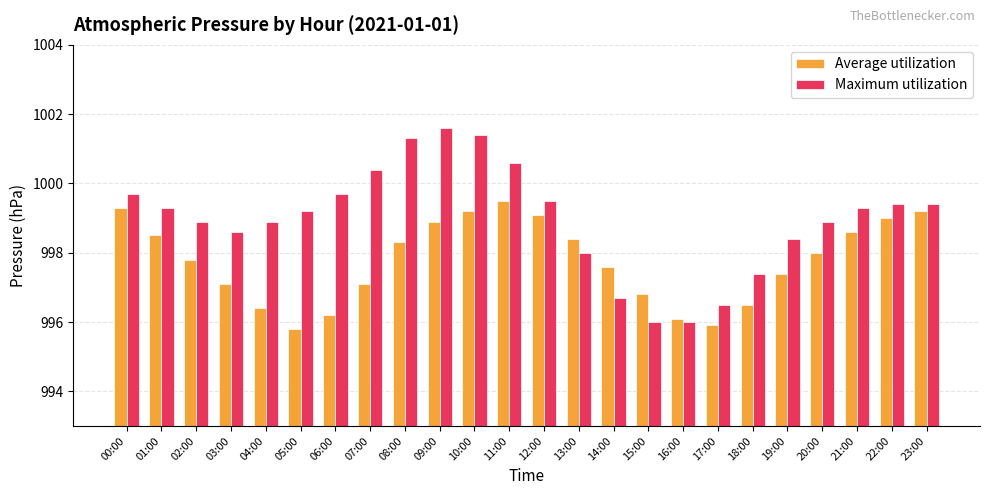

Which series has the largest total across all categories?

Maximum utilization